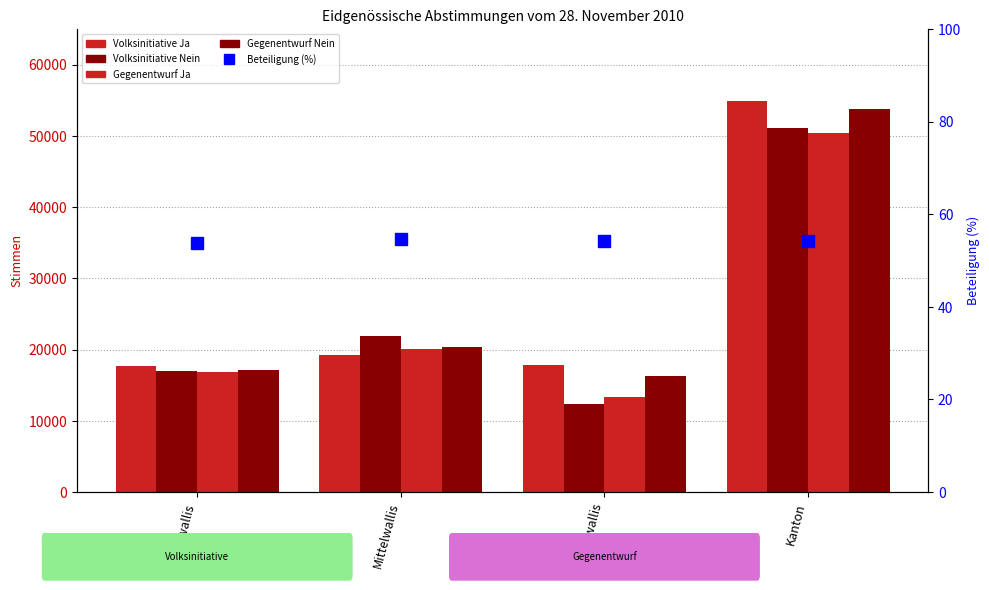

Is it true that Volksinitiative Ja equals 28892.0 at Oberwallis?

False